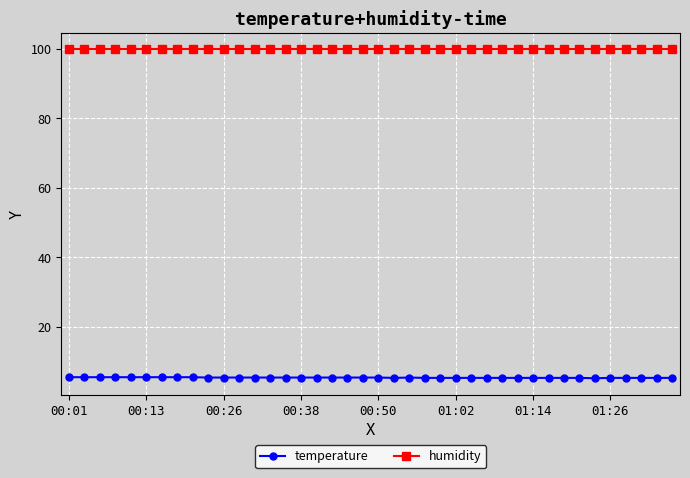

Which series has the largest range (max minus min)?

temperature